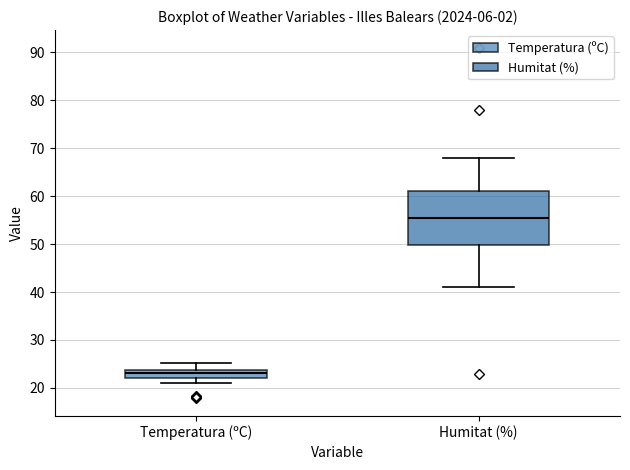

Reading left to right, transcribe this box plot: for each box, give where its median line is, the range the box spans, and where its two whiskers end, as read against the y-axis. The values are not printed on the chart, so give them approximately, as read against the axis.

Temperatura (ºC): median 23, box 22 to 24, whiskers 21 to 25
Humitat (%): median 56, box 50 to 61, whiskers 41 to 68